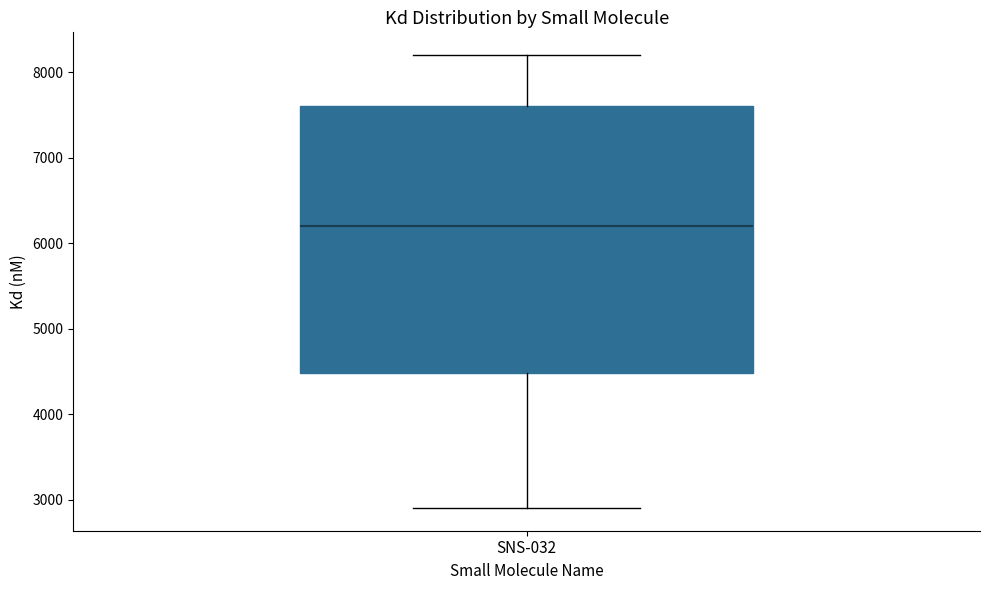

Transcribe this box plot: give where the median line is, the range the box spans, and where the two whiskers end, as read against the y-axis. The values are not printed on the chart, so give them approximately, as read against the axis.

median 6200, box 4500 to 7600, whiskers 2900 to 8200